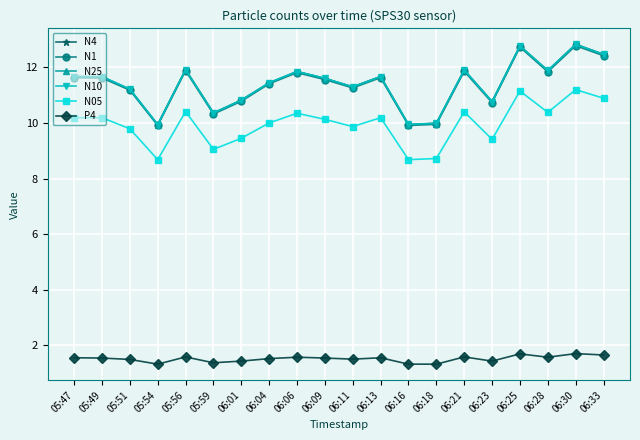

What is the value of the N25 point at the 18th from the left?

11.9